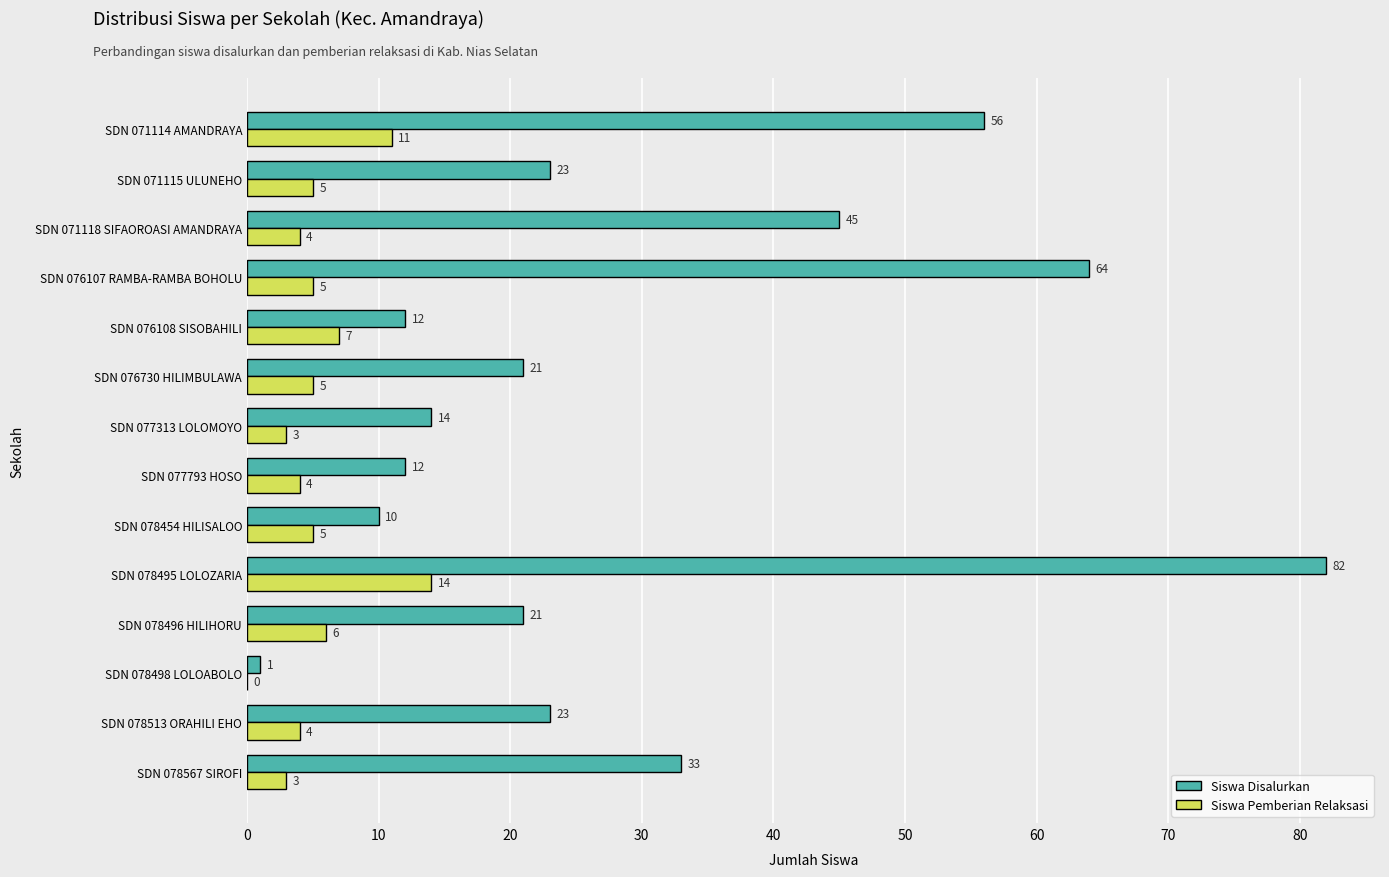

How many values in Siswa Pemberian Relaksasi are above zero?

13